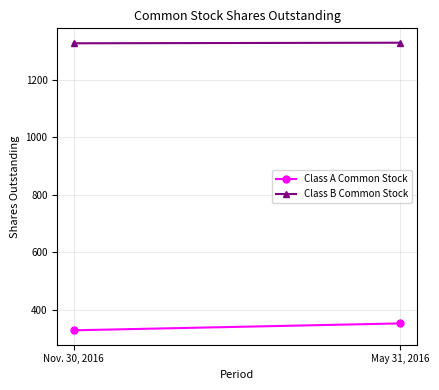

Which series has the largest total across all categories?

Class B Common Stock